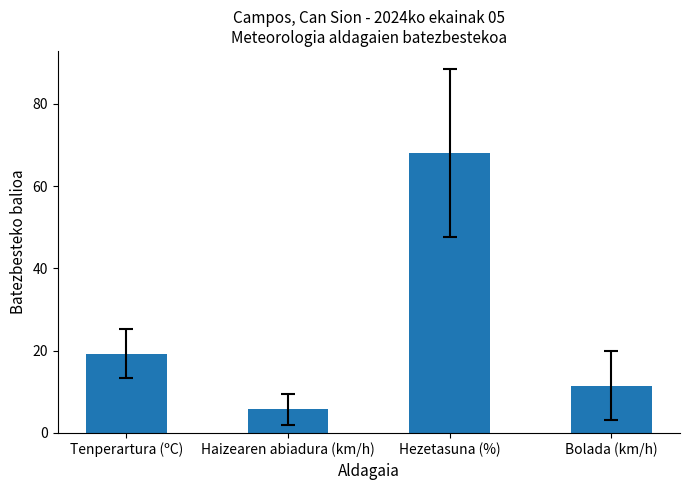

Reading left to right, list all the values displayed in this chart.

19.3	5.7	68.1	11.5